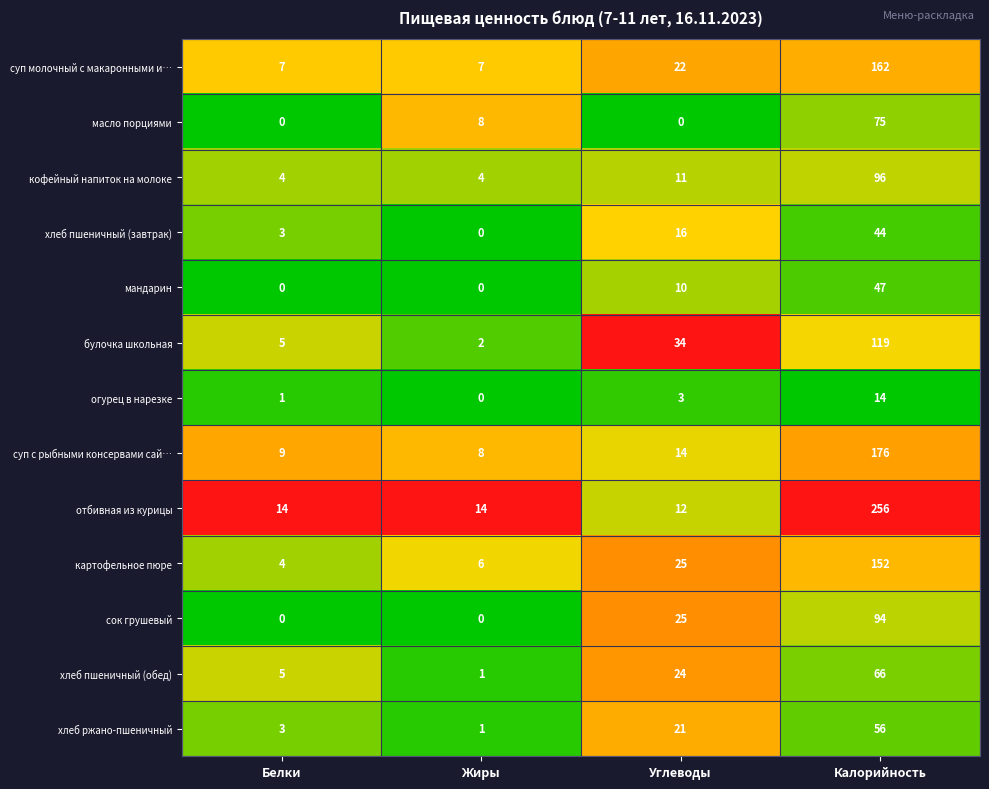

The булочка школьная series shows 34 at Углеводы. True or false?

True